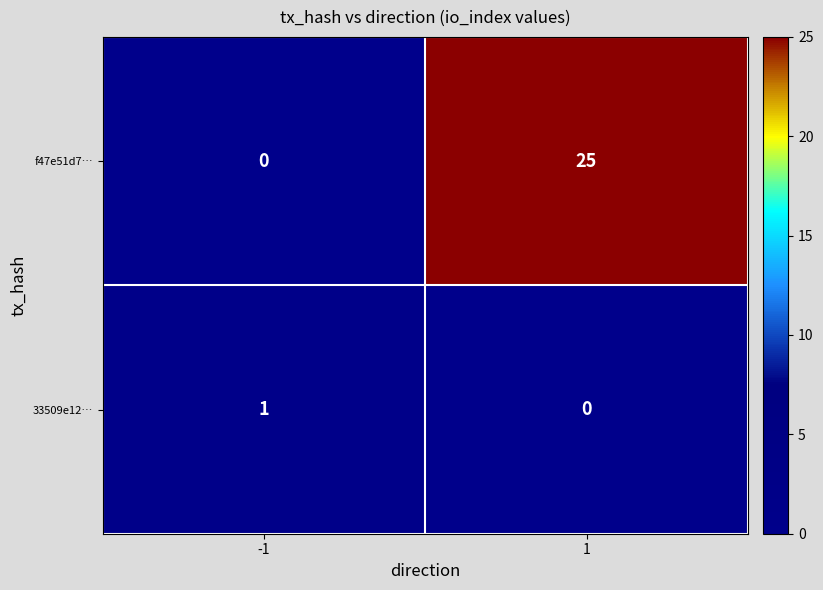

Which series has the largest total across all categories?

f47e51d7…